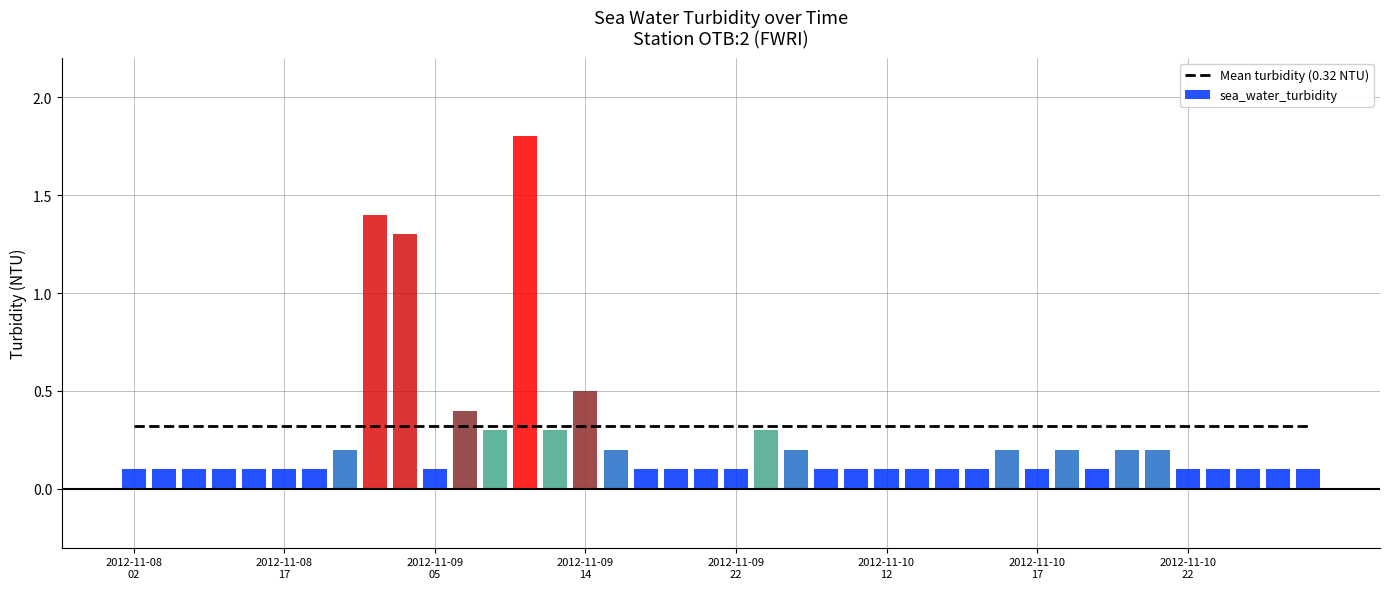

Rank the categories by value from lowest to highest.

2012-11-08T02, 2012-11-08T04, 2012-11-08T05, 2012-11-08T11, 2012-11-08T13, 2012-11-08T17, 2012-11-08T18, 2012-11-09T05, 2012-11-09T19, 2012-11-09T20, 2012-11-09T21, 2012-11-09T22, 2012-11-10T10, 2012-11-10T11, 2012-11-10T12, 2012-11-10T13, 2012-11-10T14, 2012-11-10T15, 2012-11-10T17, 2012-11-10T19, 2012-11-10T22, 2012-11-10T23, 2012-11-11T00, 2012-11-11T01, 2012-11-11T02, 2012-11-09T02, 2012-11-09T15, 2012-11-10T02, 2012-11-10T16, 2012-11-10T18, 2012-11-10T20, 2012-11-10T21, 2012-11-09T07, 2012-11-09T13, 2012-11-10T01, 2012-11-09T06, 2012-11-09T14, 2012-11-09T04, 2012-11-09T03, 2012-11-09T08